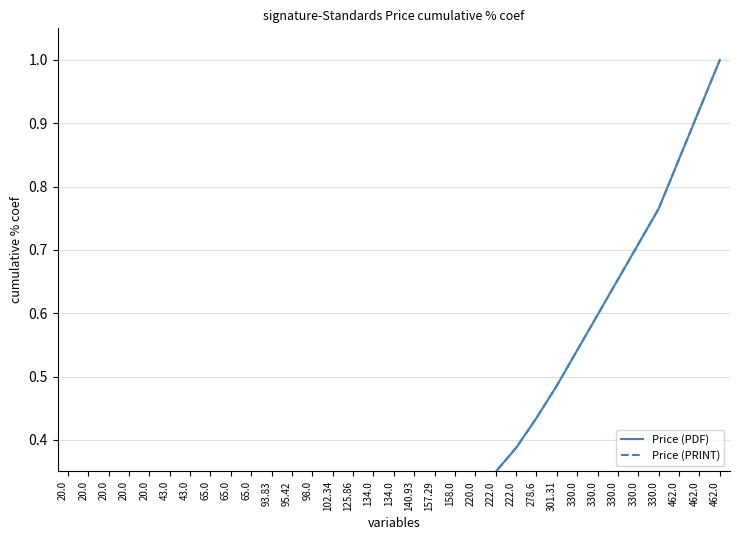

What is the value of the Price (PDF) point at the 23rd from the left?

0.3